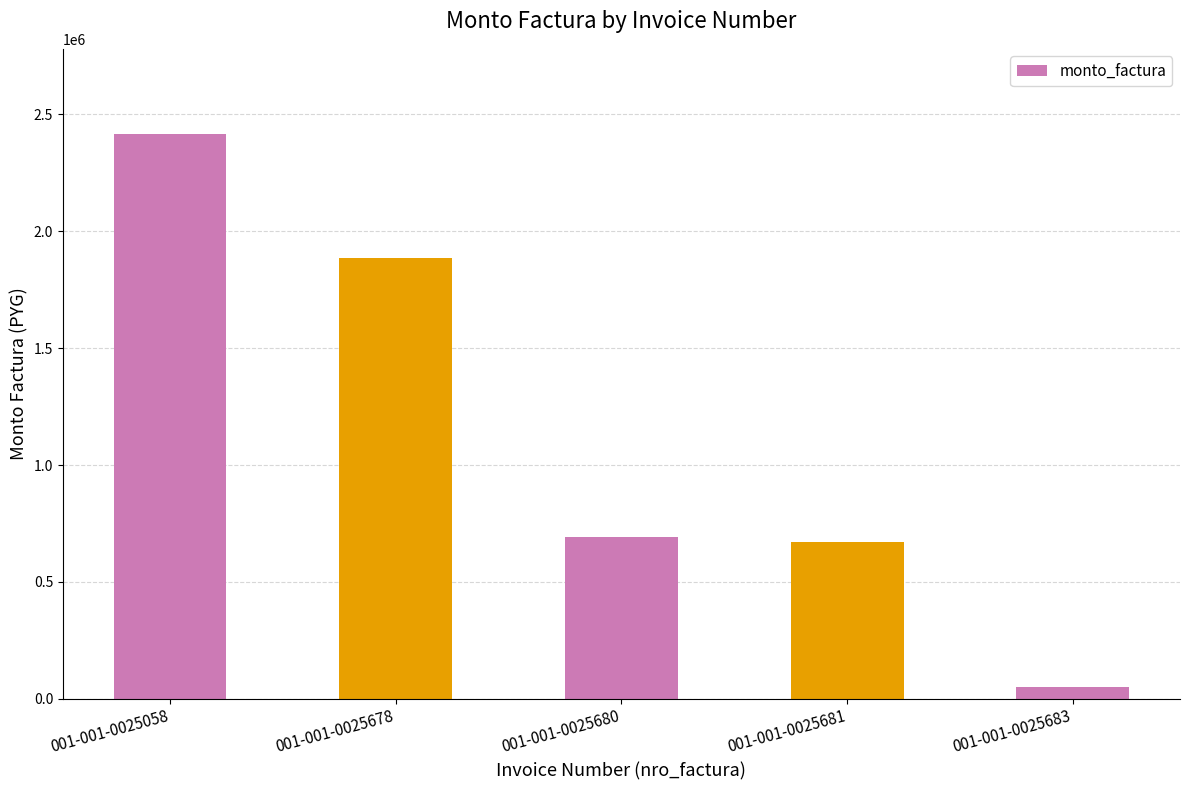

At which label does the data first exceed 693750?

001-001-0025058